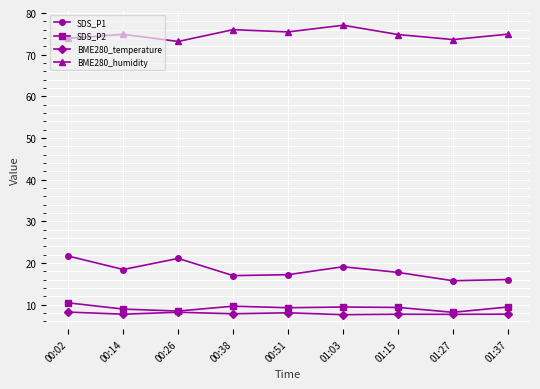

Is the value of SDS_P1 at 00:38 greater than the value of BME280_temperature at 01:15?

Yes